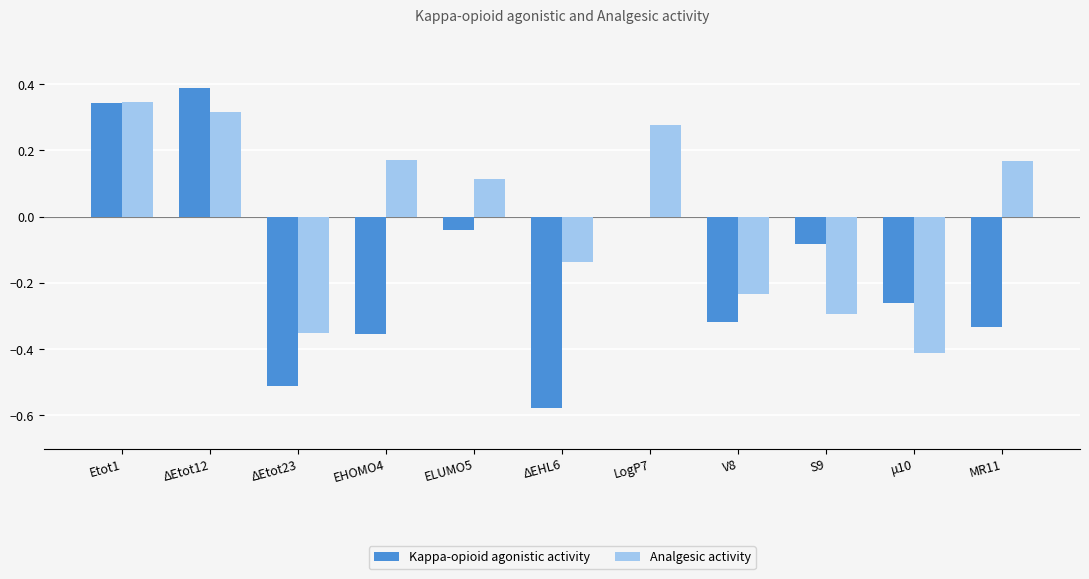

What is the total value across all series at Etot1?

0.7